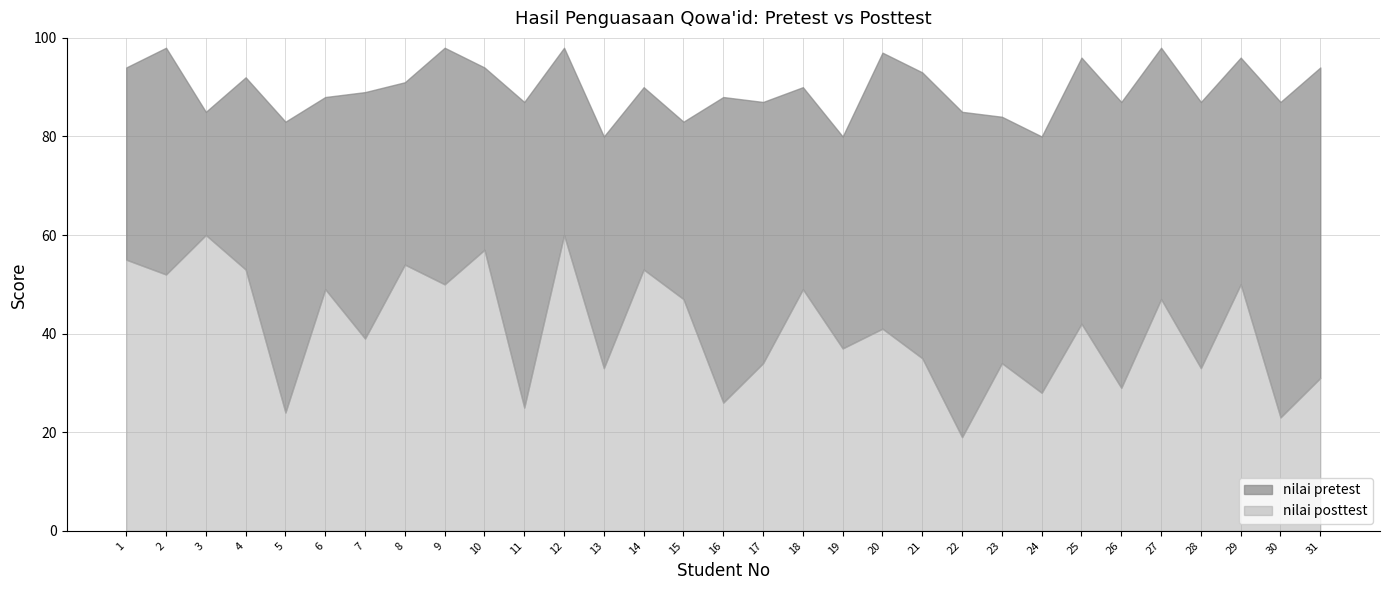

What is the difference between the maximum and minimum values in the nilai posttest series?

41